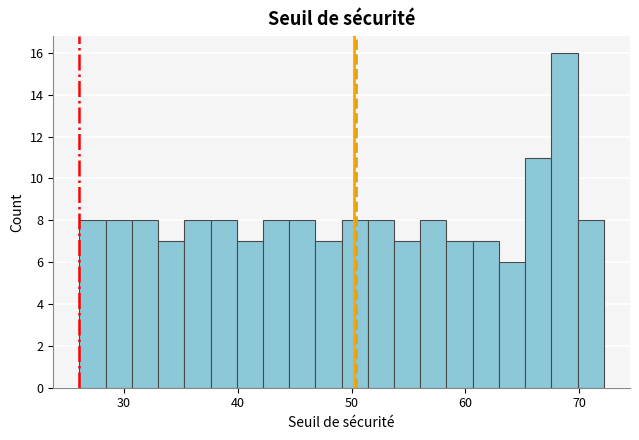

Read against the x-axis, roughly where is the centre of the tallest bar?

69